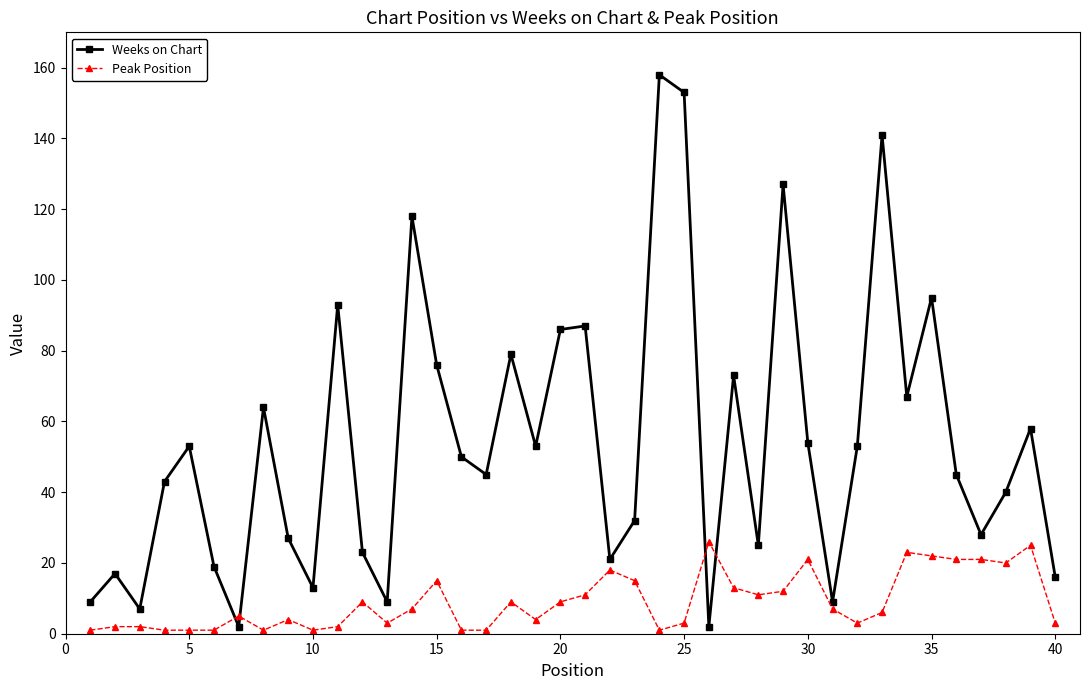

Reading left to right, what are all the values shown in this chart?

Weeks on Chart: 9	17	7	43	53	19	2	64	27	13	93	23	9	118	76	50	45	79	53	86	87	21	32	158	153	2	73	25	127	54	9	53	141	67	95	45	28	40	58	16
Peak Position: 1	2	2	1	1	1	5	1	4	1	2	9	3	7	15	1	1	9	4	9	11	18	15	1	3	26	13	11	12	21	7	3	6	23	22	21	21	20	25	3